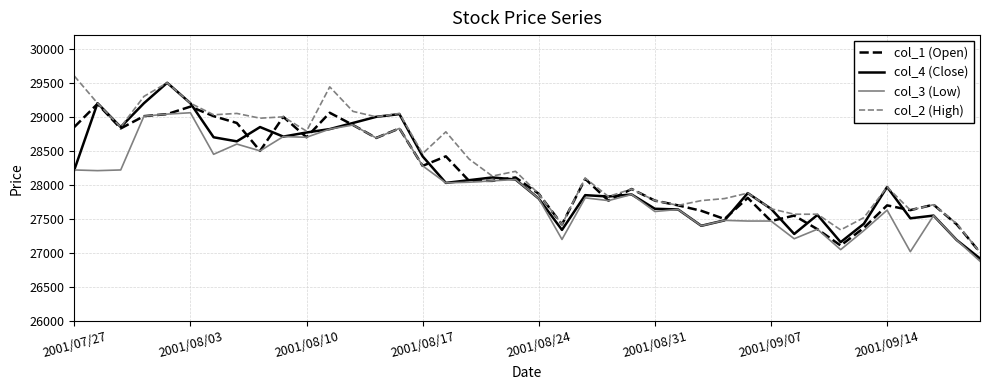

What is the maximum value shown in the chart?

29600